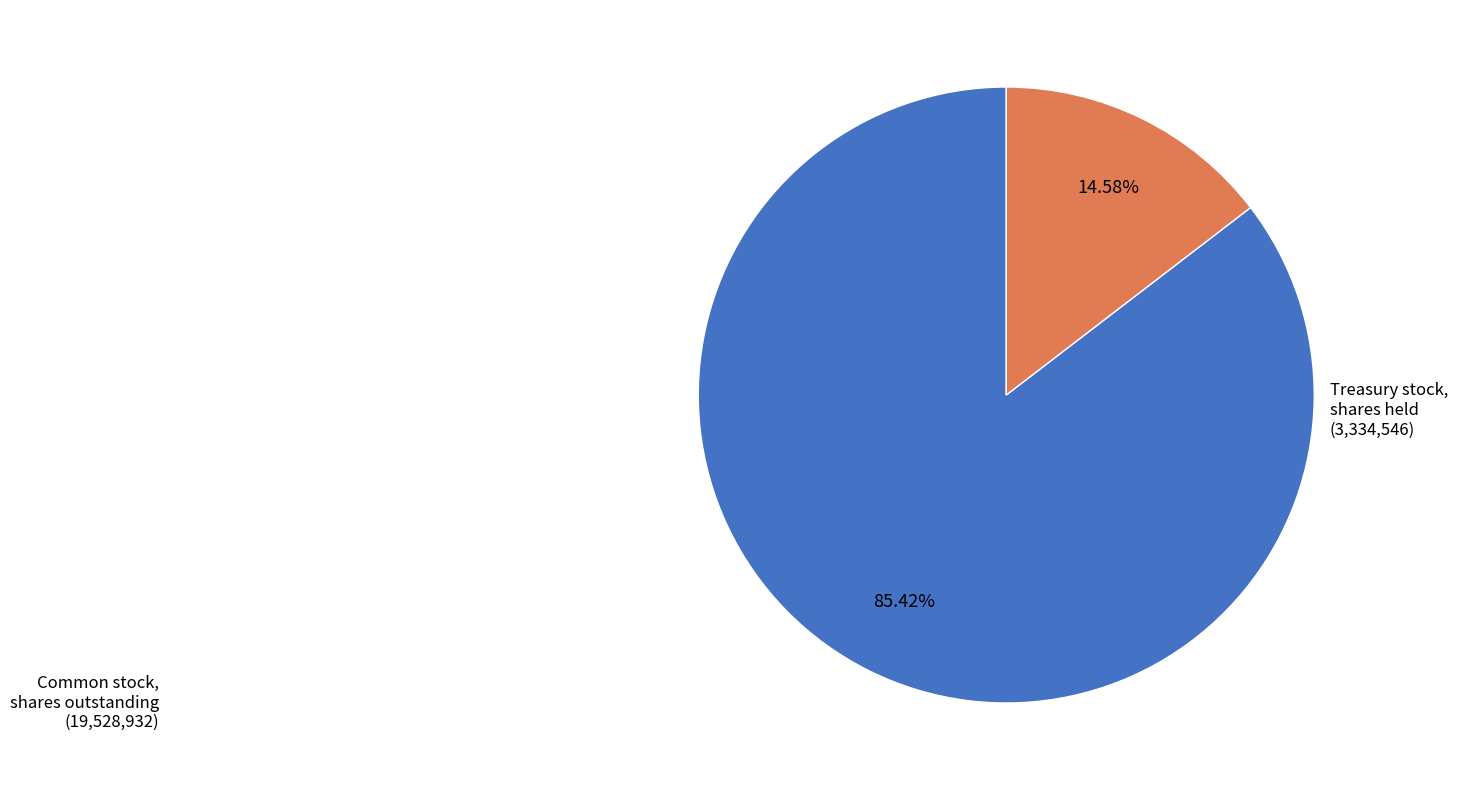

Is there any slice that represents more than half of the pie?

Yes